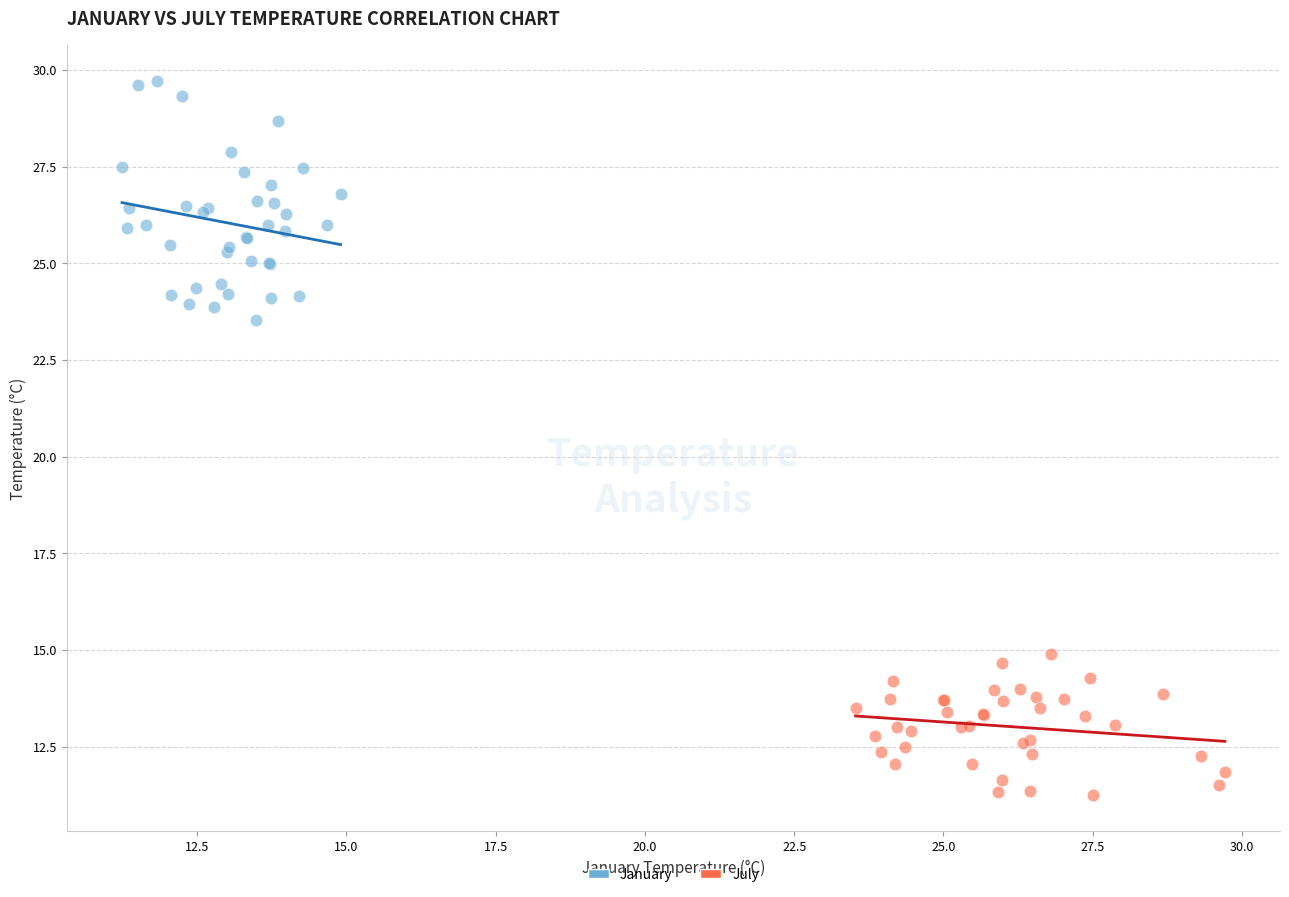

What are all the series names shown in the legend?

January, July